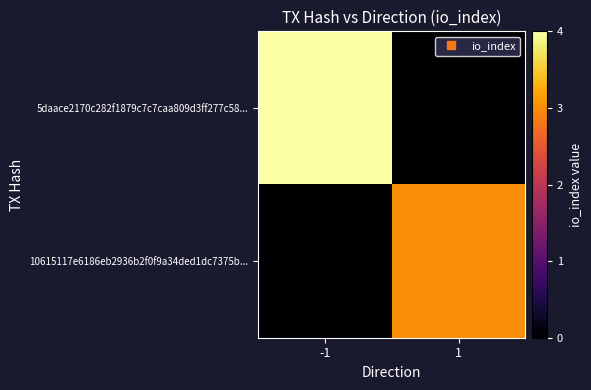

List the series in order of their overall mean, highest first.

5daace2170c282f1879c7c7caa809d3ff277c58..., 10615117e6186eb2936b2f0f9a34ded1dc7375b...